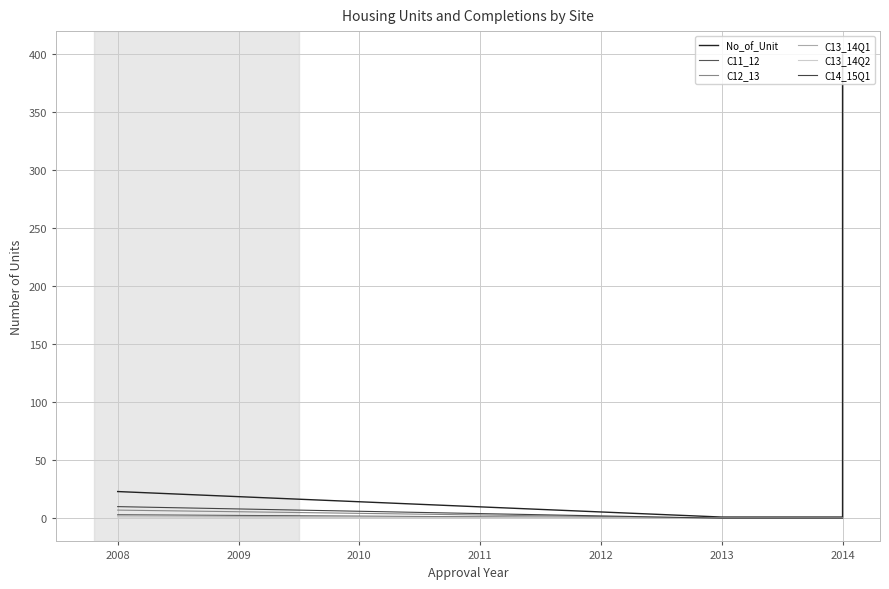

Is the value of C13_14Q2 at 2014 greater than the value of C14_15Q1 at 2013?

No